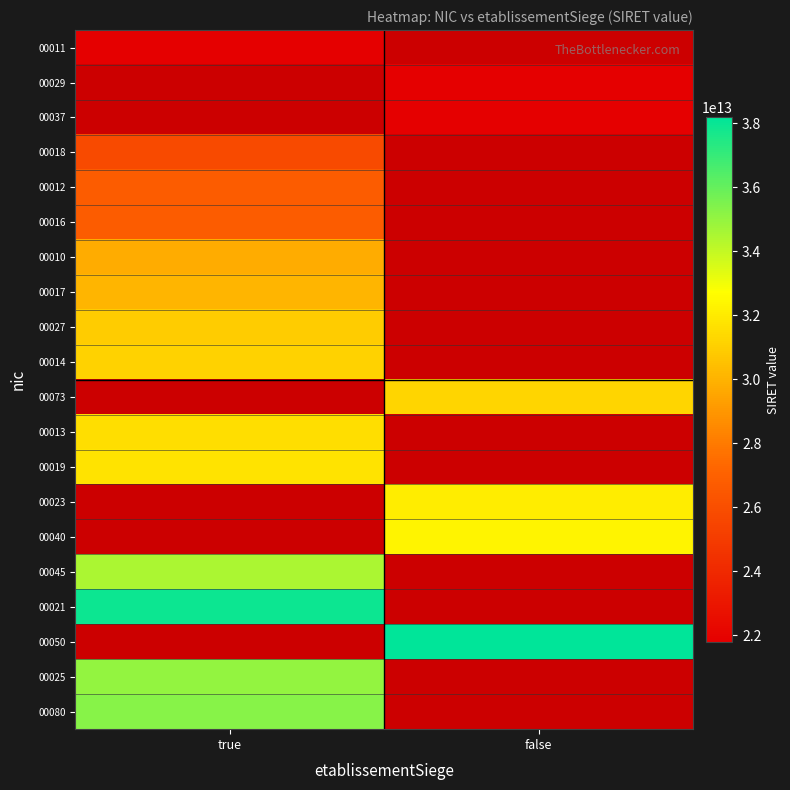

At how many categories does at least one series exceed 34073095565282?

2